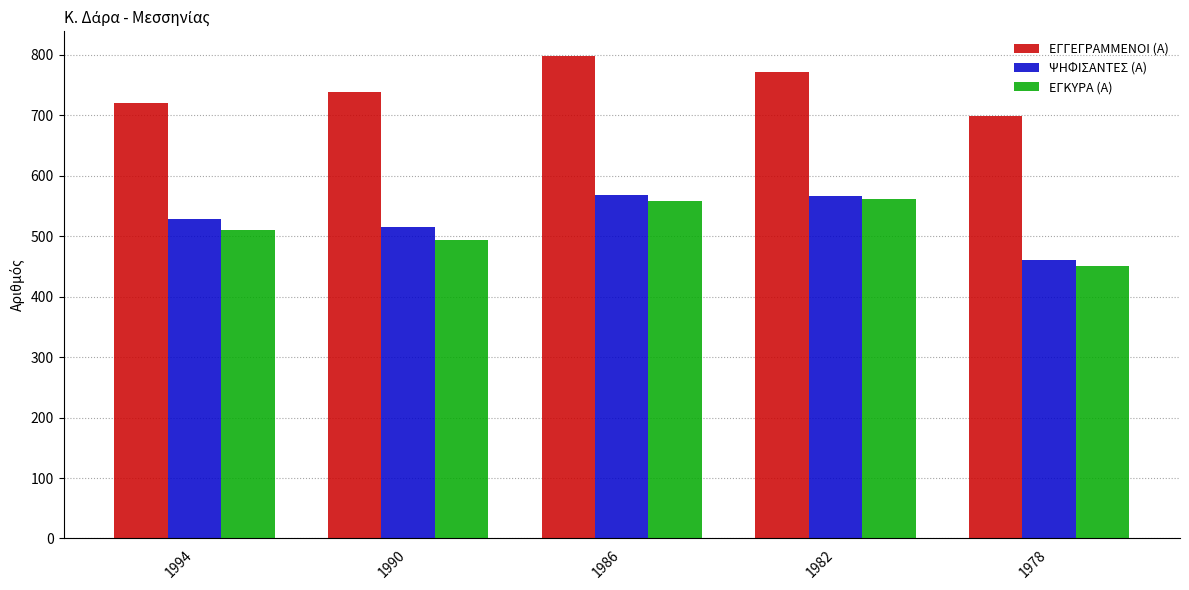

Is it true that ΕΓΓΕΓΡΑΜΜΕΝΟΙ (Α) equals 699 at 1978?

True